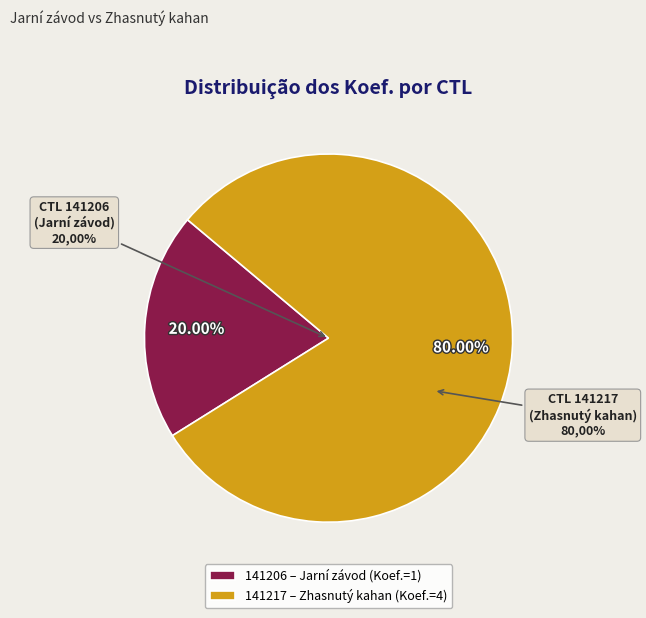

What is the smallest slice in the pie chart?

141206